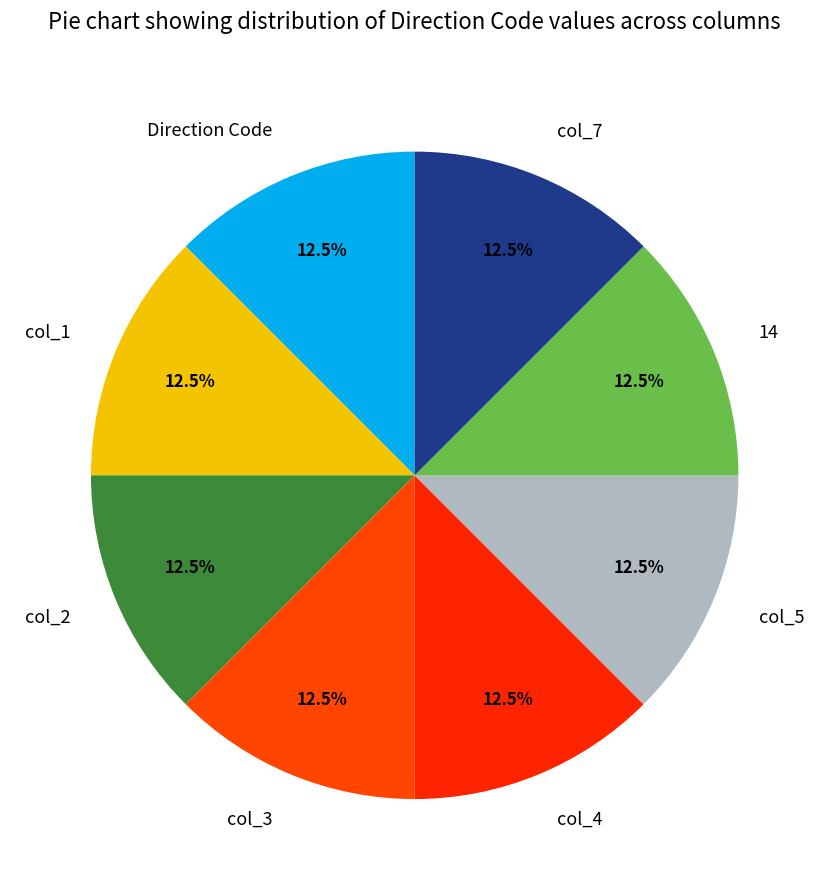

Approximately how many times larger is the value at 14 compared to col_7?

1.0